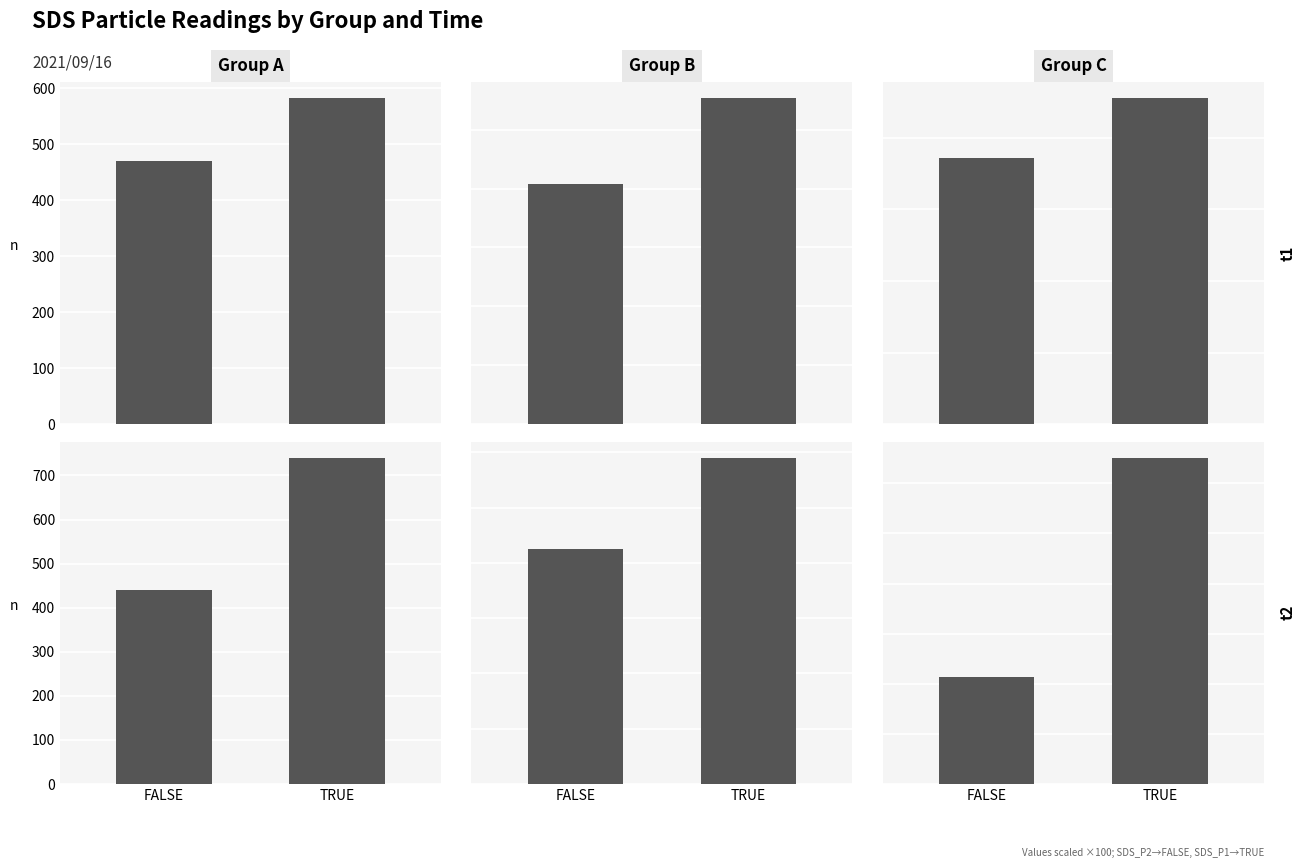

Is it true that Group C equals 2323.3 at TRUE?

False